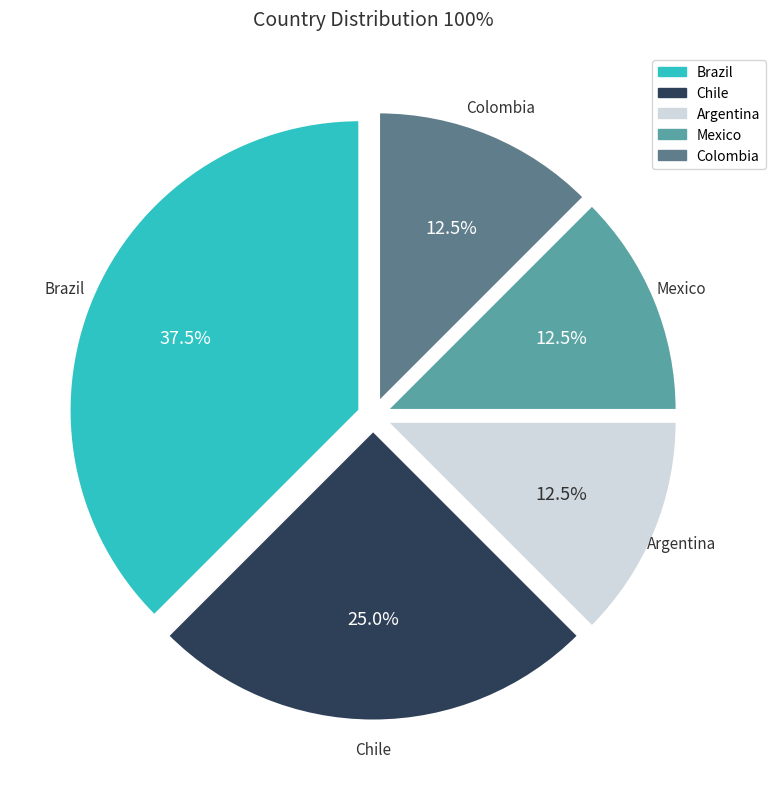

Combined, what portion of the pie is Chile and Colombia?

37.5%